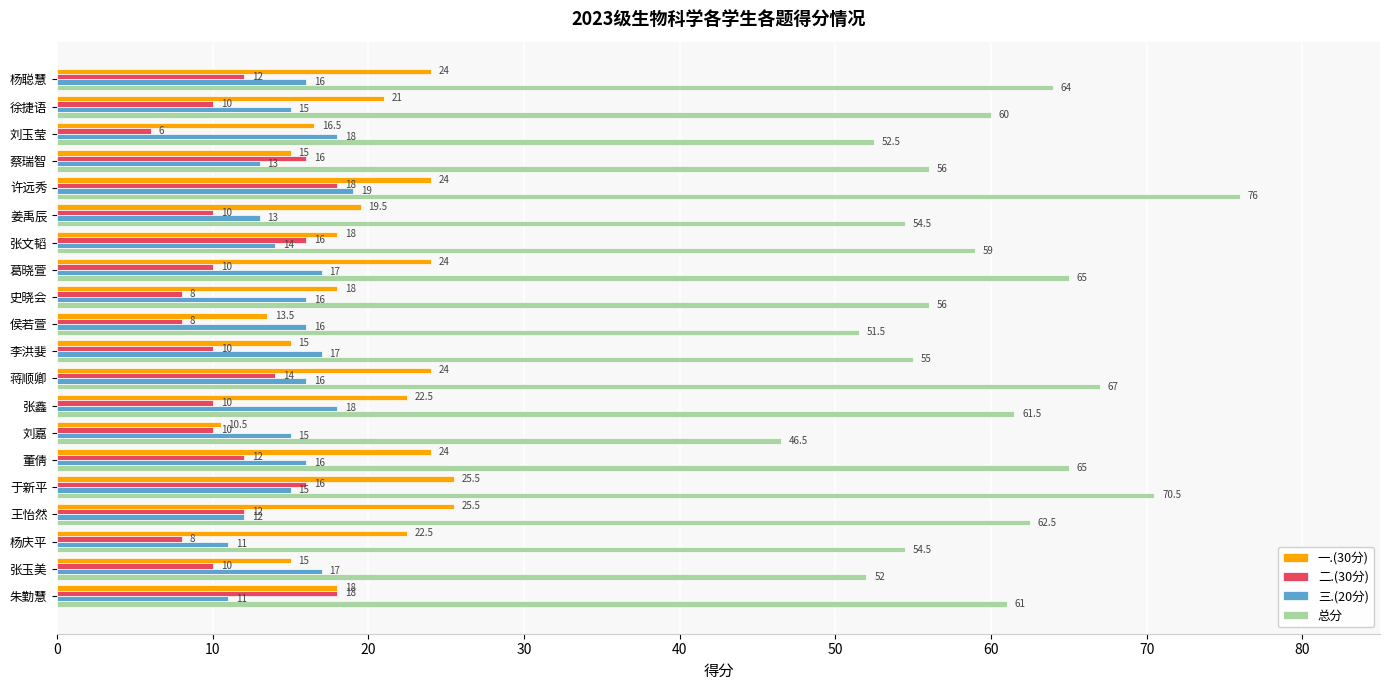

Read the 一.(30分) value at 史晓会.

18.0